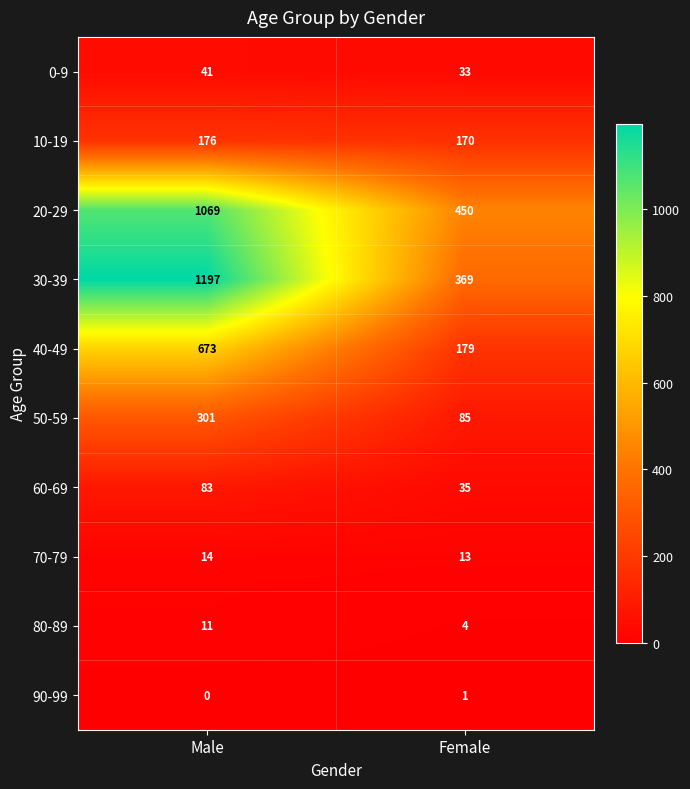

What is the approximate value of 60-69 at Female, to the nearest 5?

35